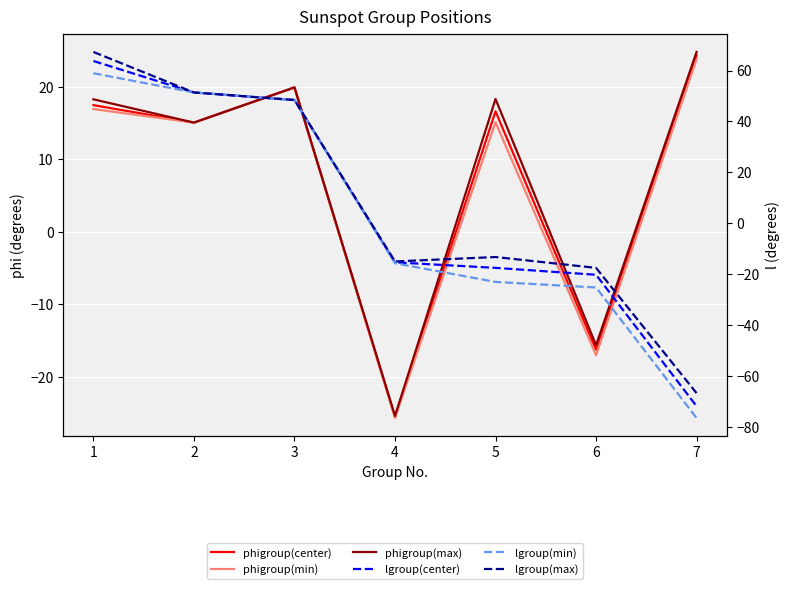

Between 2 and 7, which series saw the biggest shift?

lgroup(min)